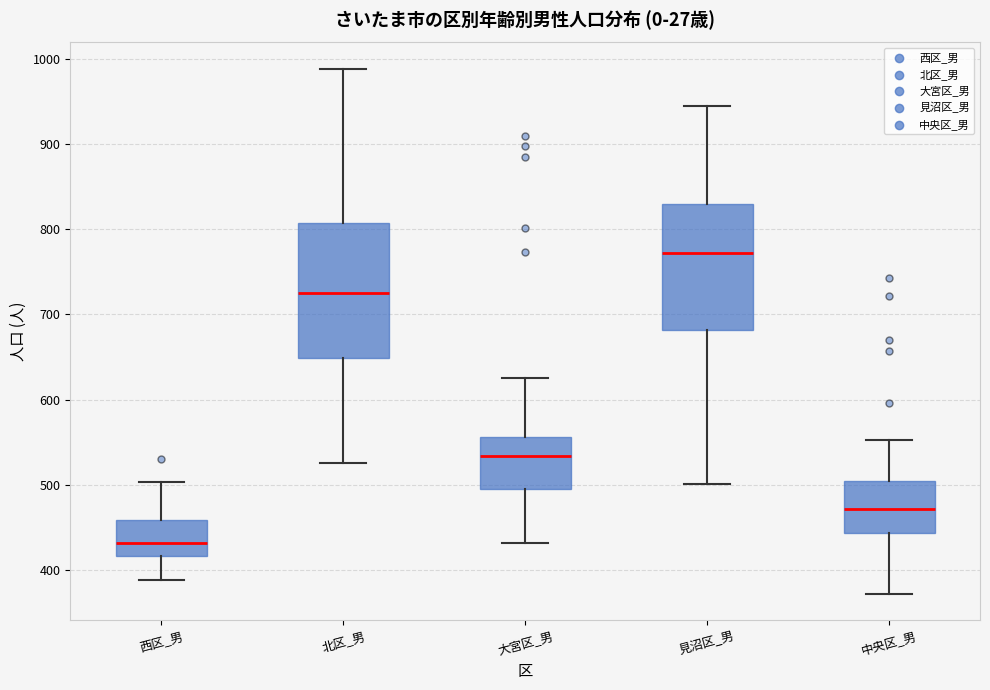

Reading left to right, transcribe this box plot: for each box, give where its median line is, the range the box spans, and where its two whiskers end, as read against the y-axis. The values are not printed on the chart, so give them approximately, as read against the axis.

西区_男: median 430, box 420 to 460, whiskers 390 to 500
北区_男: median 730, box 650 to 810, whiskers 530 to 990
大宮区_男: median 530, box 500 to 560, whiskers 430 to 630
見沼区_男: median 770, box 680 to 830, whiskers 500 to 940
中央区_男: median 470, box 440 to 500, whiskers 370 to 550